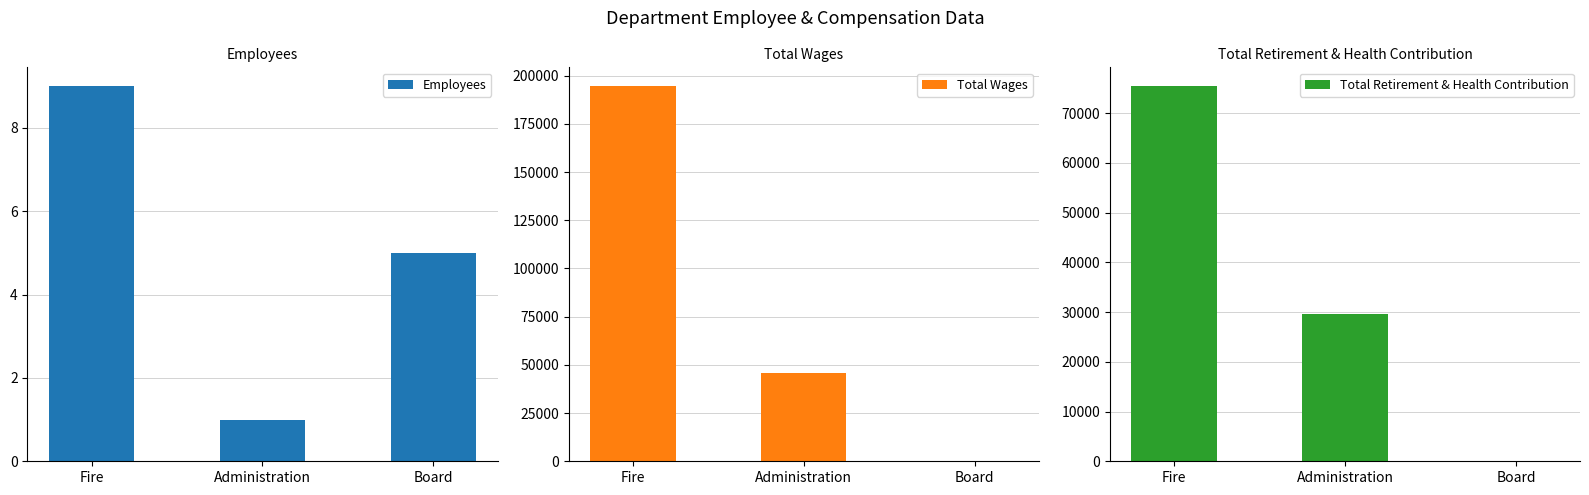

What is the average value of the Total Retirement & Health Contribution series?

35017